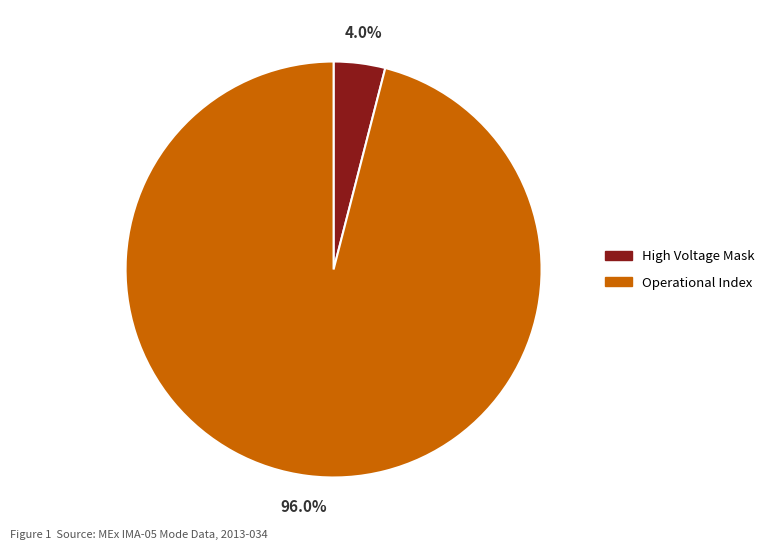

Rank the categories by value from lowest to highest.

High Voltage Mask, Operational Index